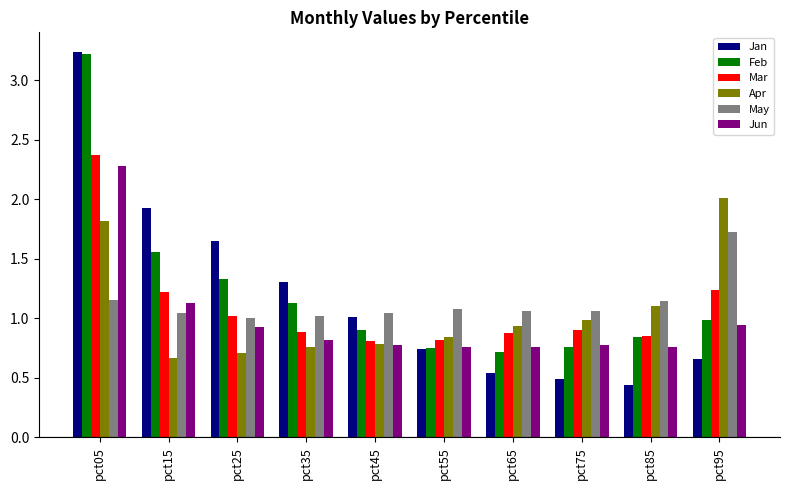

What is the difference between the maximum and minimum values in the Jan series?

2.8